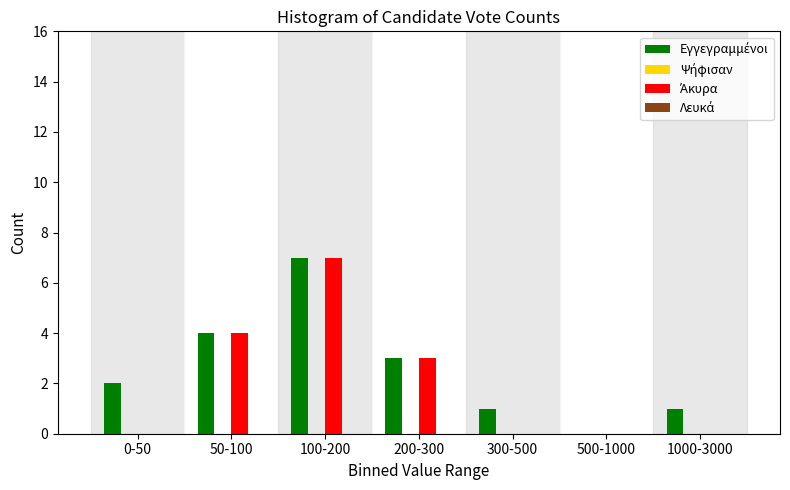

Which category has the highest value across all series?

100-200